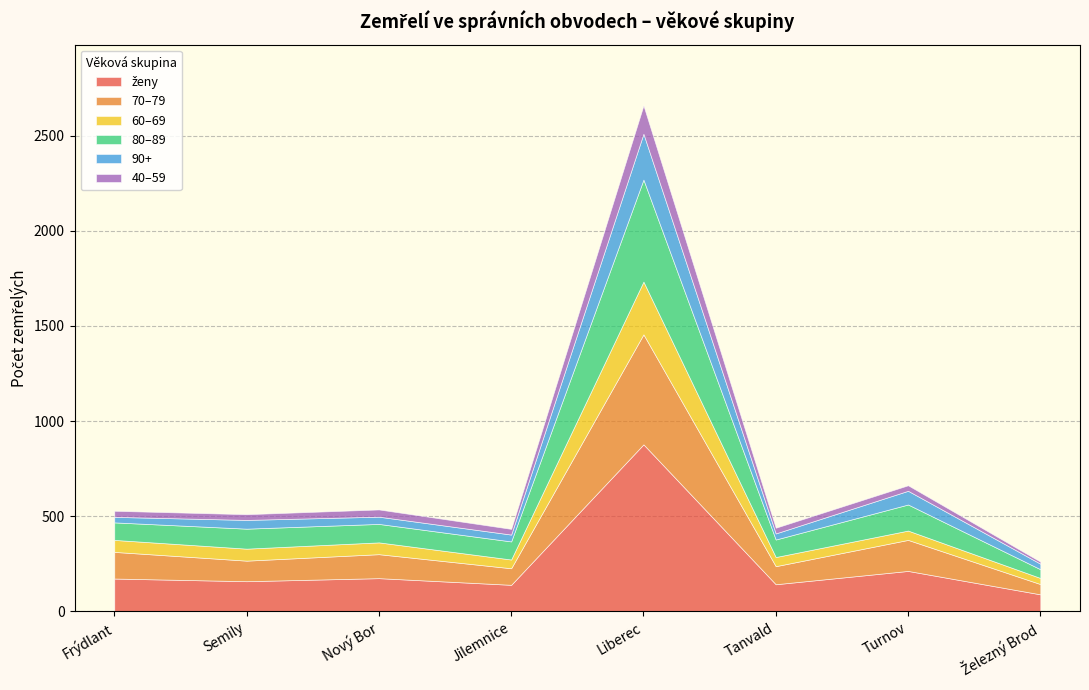

True or false: 80–89 and ženy cross at least once.

False